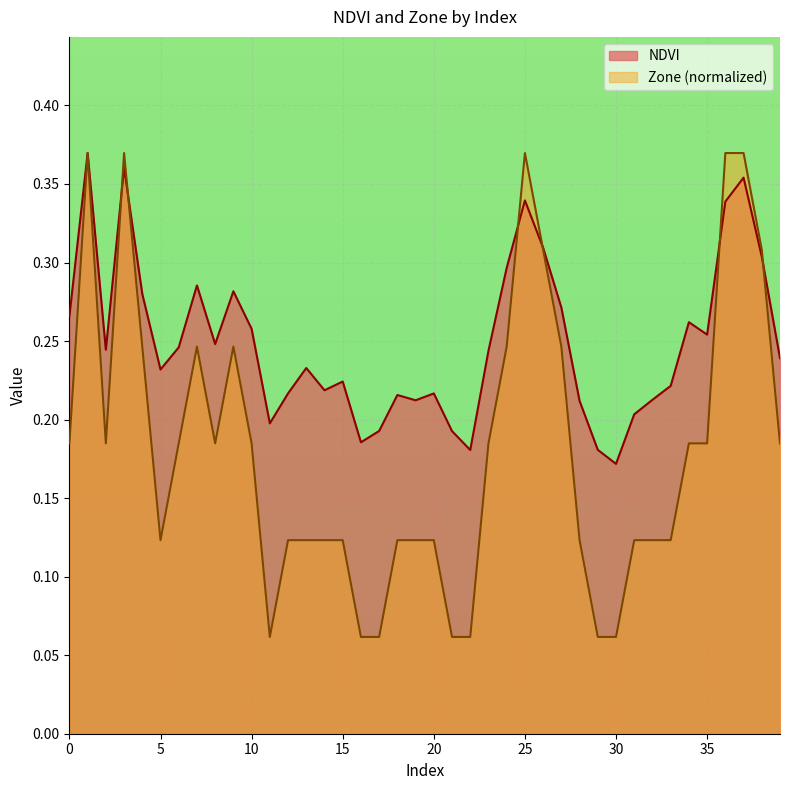

What is the value of the NDVI point at the 35th from the left?

0.3